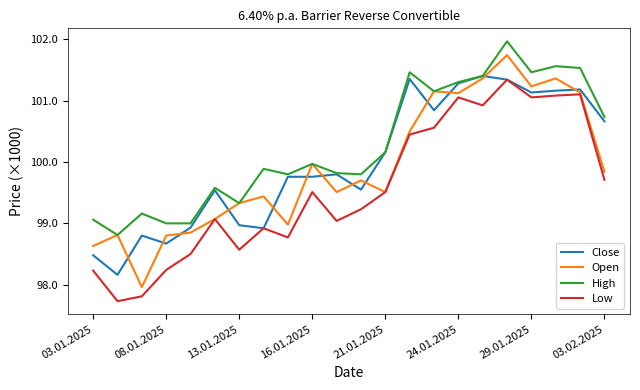

Does the chart have visible grid lines?

No